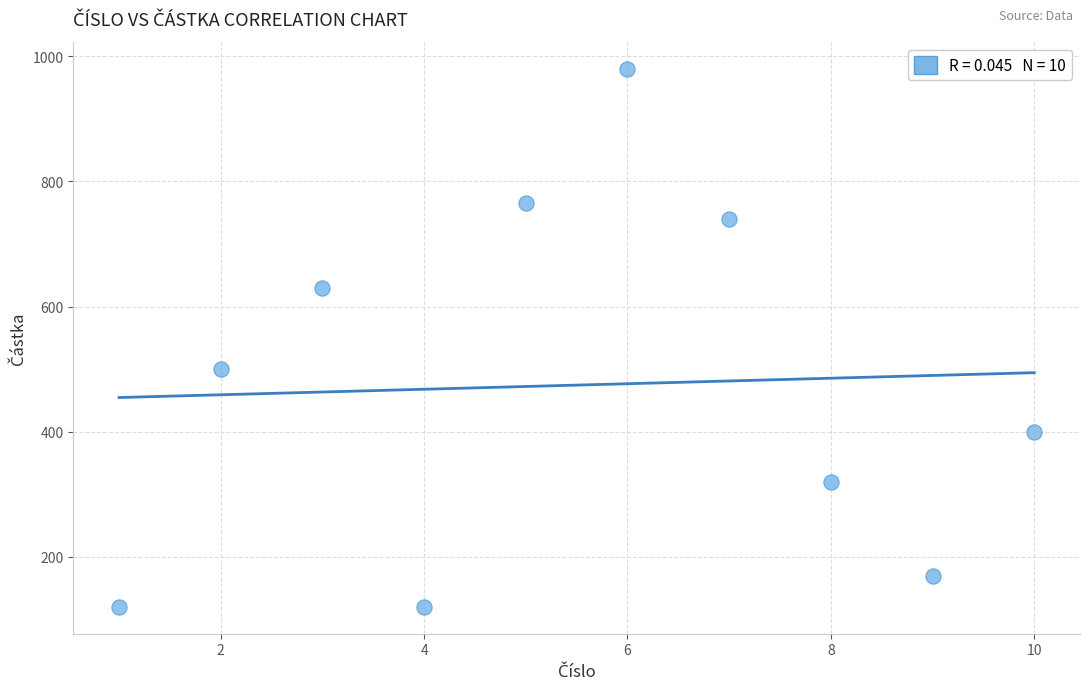

What Y value in the scatter plot is closest to 550?

500